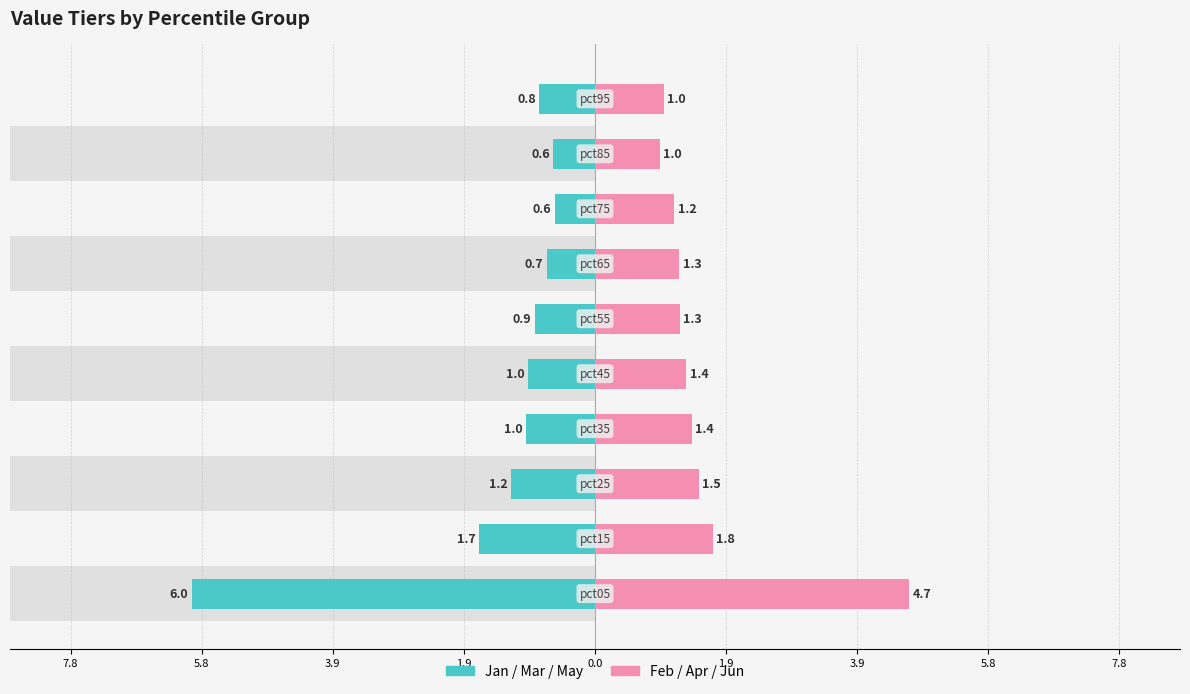

At how many categories does at least one series exceed 3?

1